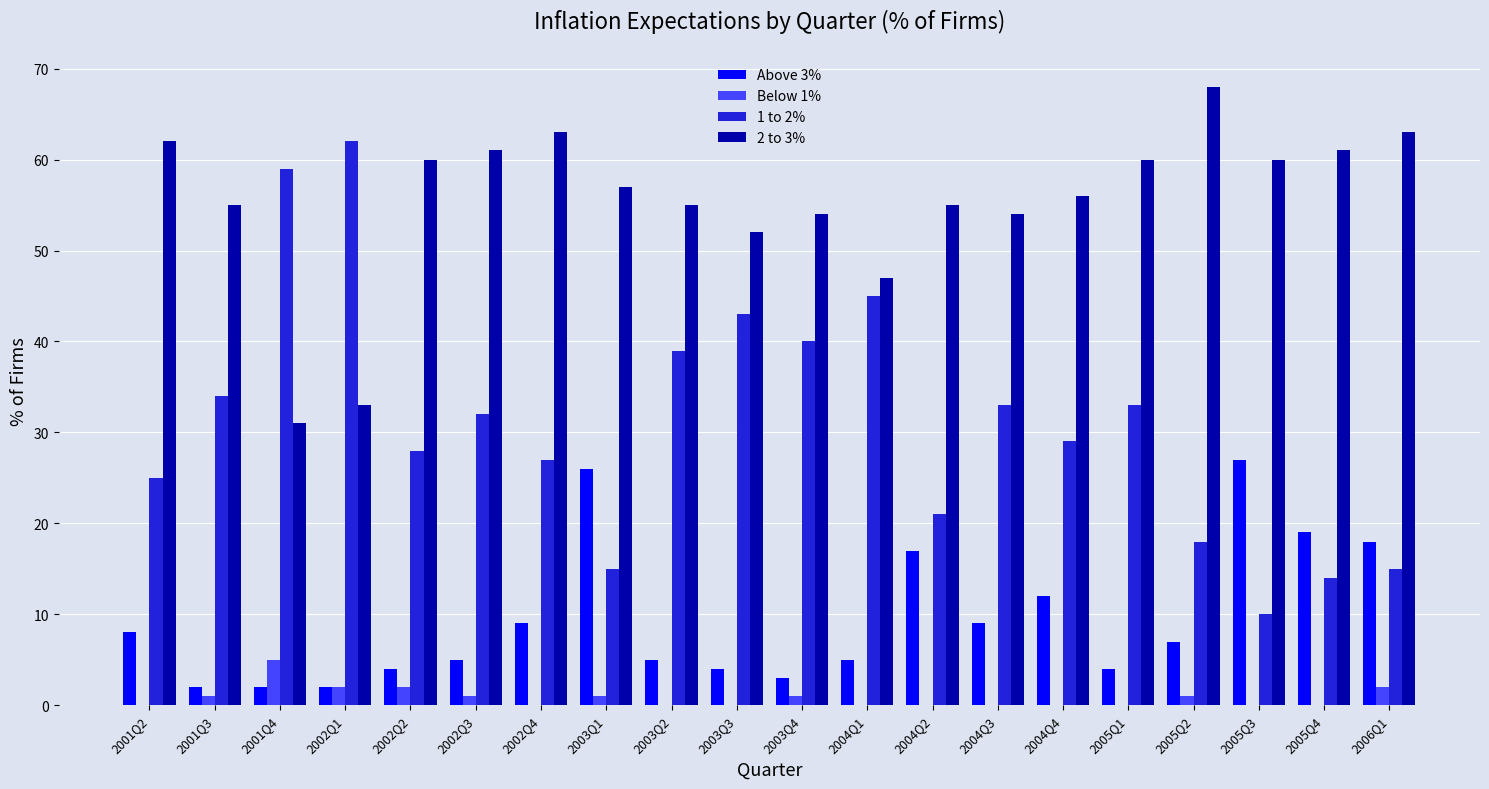

Which series has the largest total across all categories?

2 to 3%